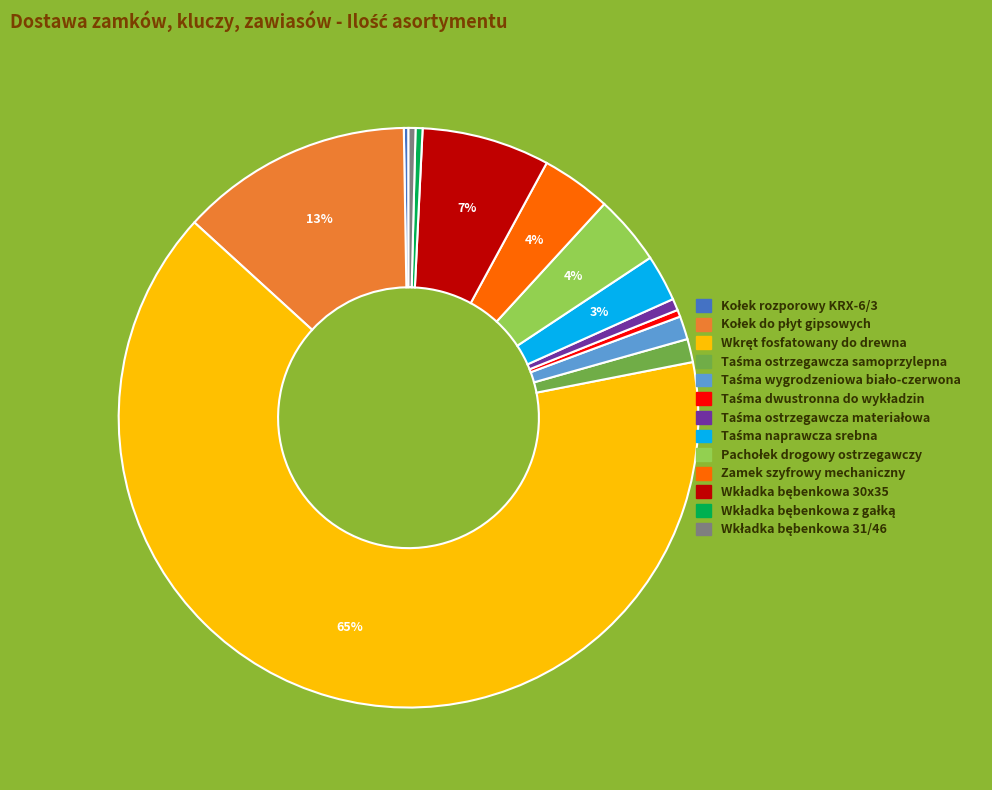

What percentage is the Zamek szyfrowy mechaniczny slice, to the nearest percent?

4%